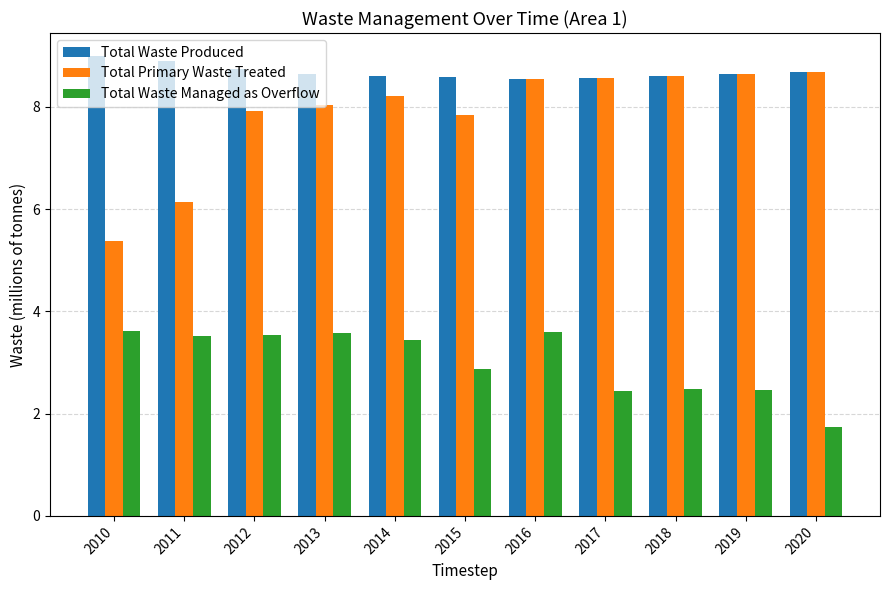

At 2010, list the series in order from smallest to largest.

Total Waste Managed as Overflow, Total Primary Waste Treated, Total Waste Produced